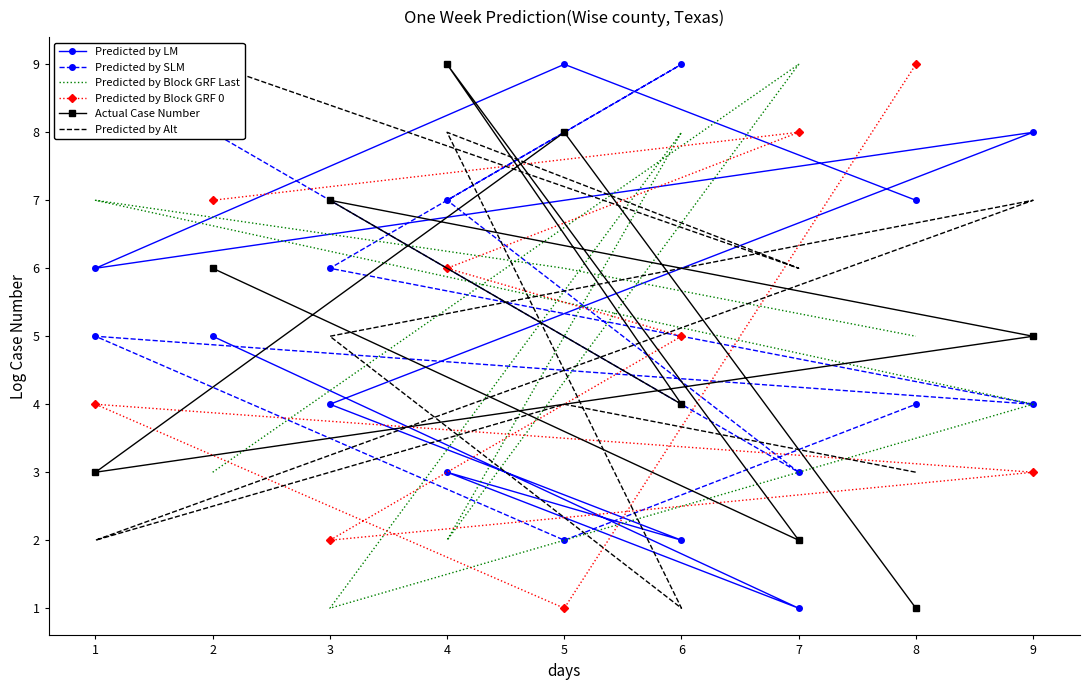

How many series are shown in this chart?

6